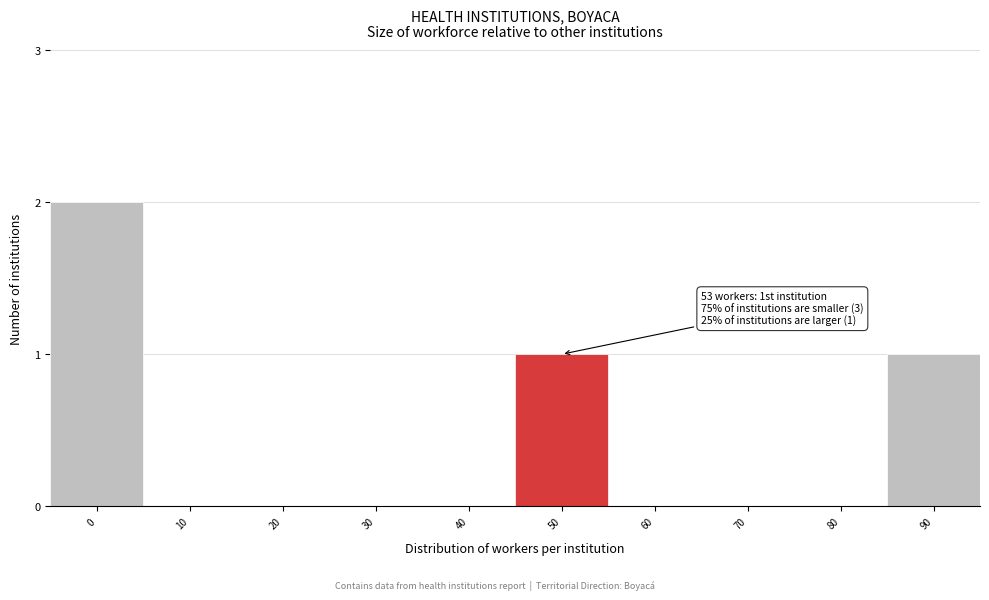

Reading left to right, list all the values displayed in this chart.

0=2	10=0	20=0	30=0	40=0	50=1	60=0	70=0	80=0	90=1